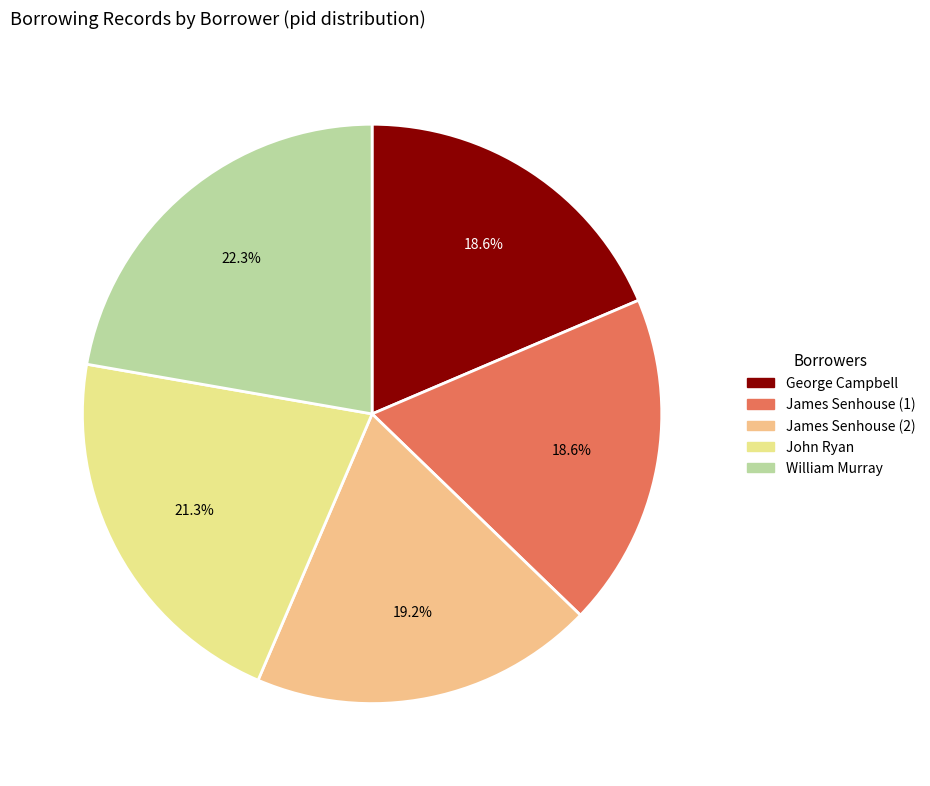

The John Ryan slice represents 21% of the pie. True or false?

True